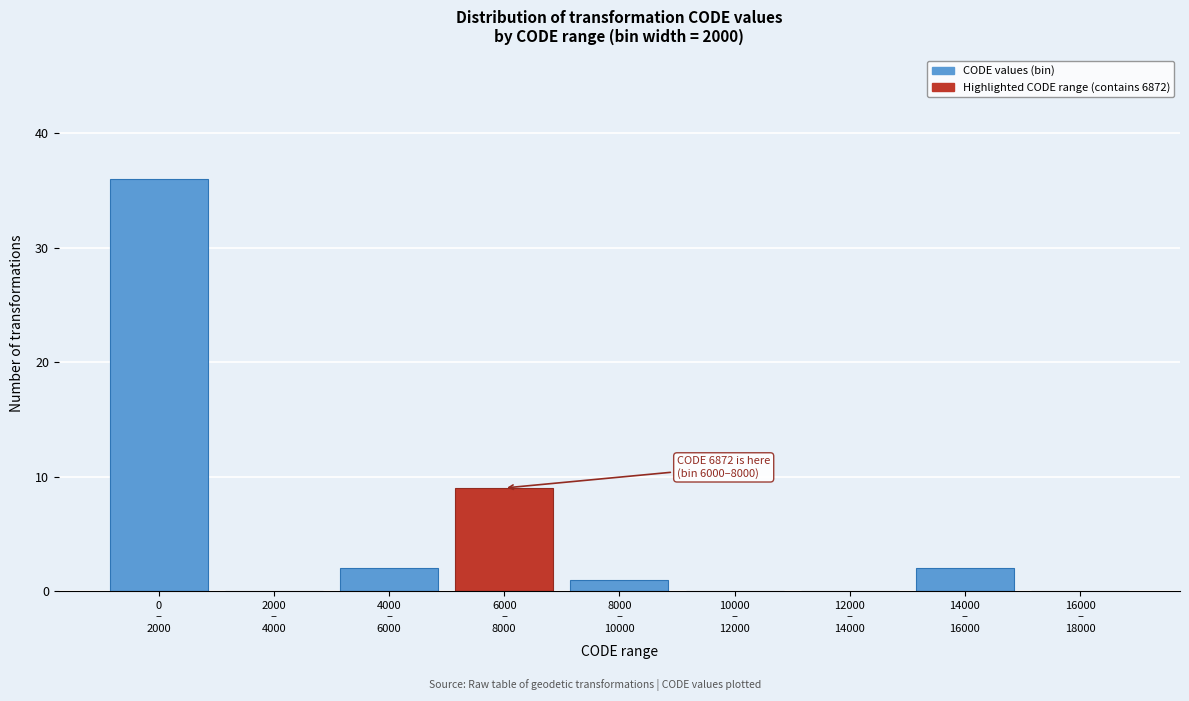

What is the greatest value displayed?

36